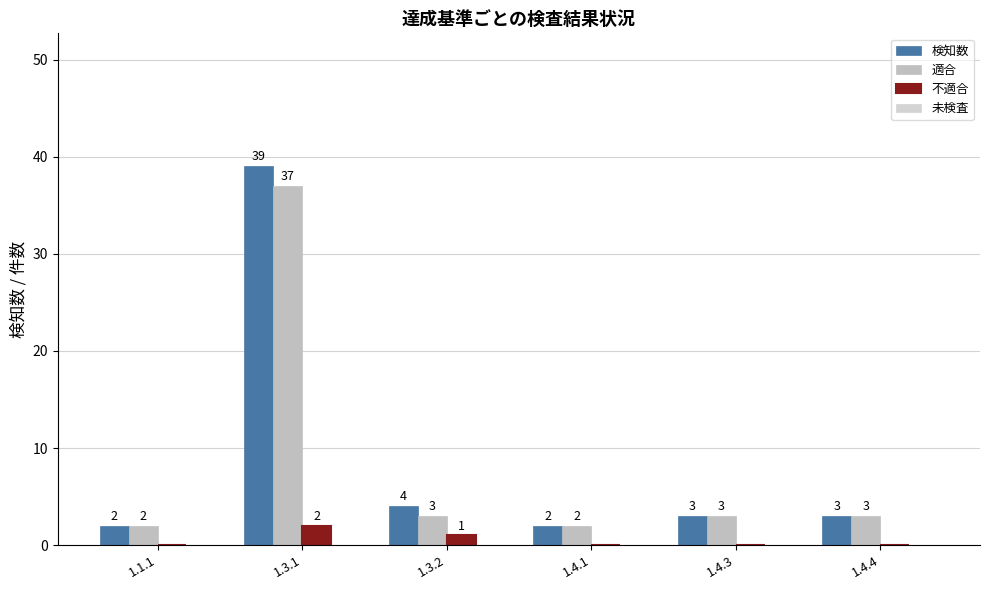

Reading left to right, list all the values displayed in this chart.

検知数: 2	39	4	2	3	3
適合: 2	37	3	2	3	3
不適合: 0	2	1	0	0	0
未検査: 0	0	0	0	0	0